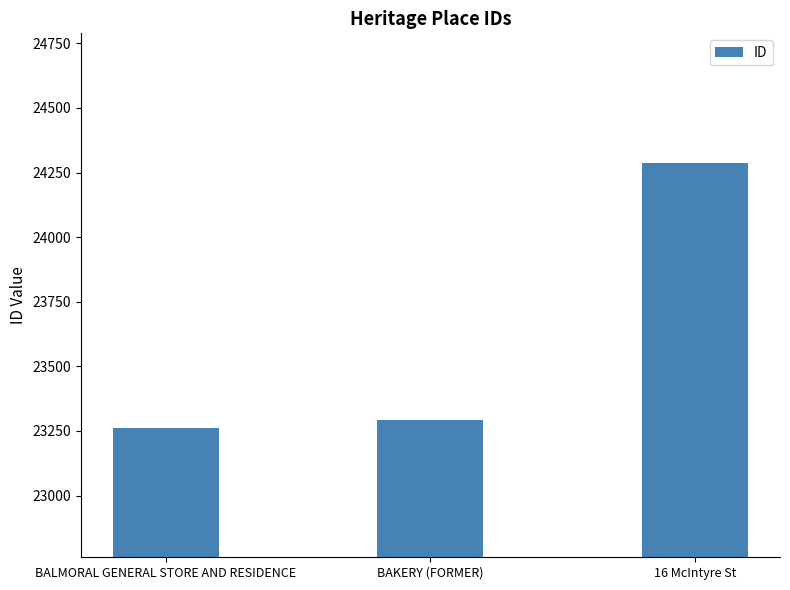

What is the smallest value displayed?

23261